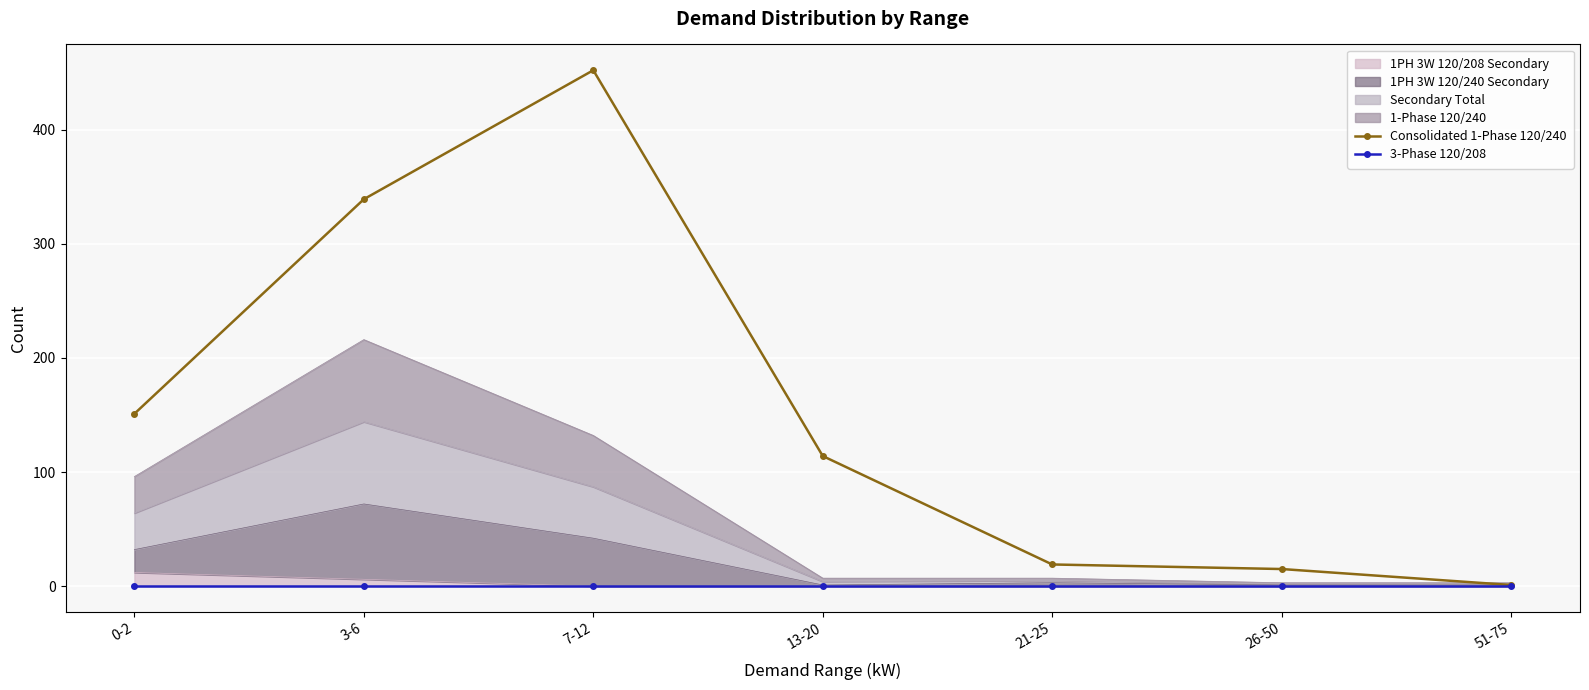

The Consolidated 1-Phase 120/240 series shows 171 at 13-20. True or false?

False